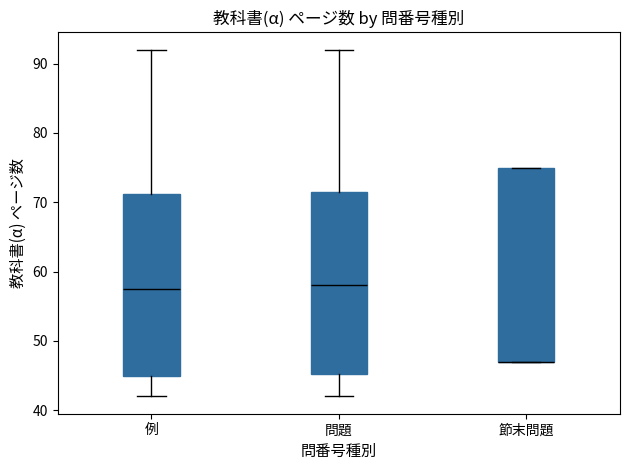

Reading left to right, transcribe this box plot: for each box, give where its median line is, the range the box spans, and where its two whiskers end, as read against the y-axis. The values are not printed on the chart, so give them approximately, as read against the axis.

例: median 58, box 45 to 71, whiskers 42 to 92
問題: median 58, box 45 to 72, whiskers 42 to 92
節末問題: median 47 (drawn on the box's lower edge), box 47 to 75, whiskers 47 to 75